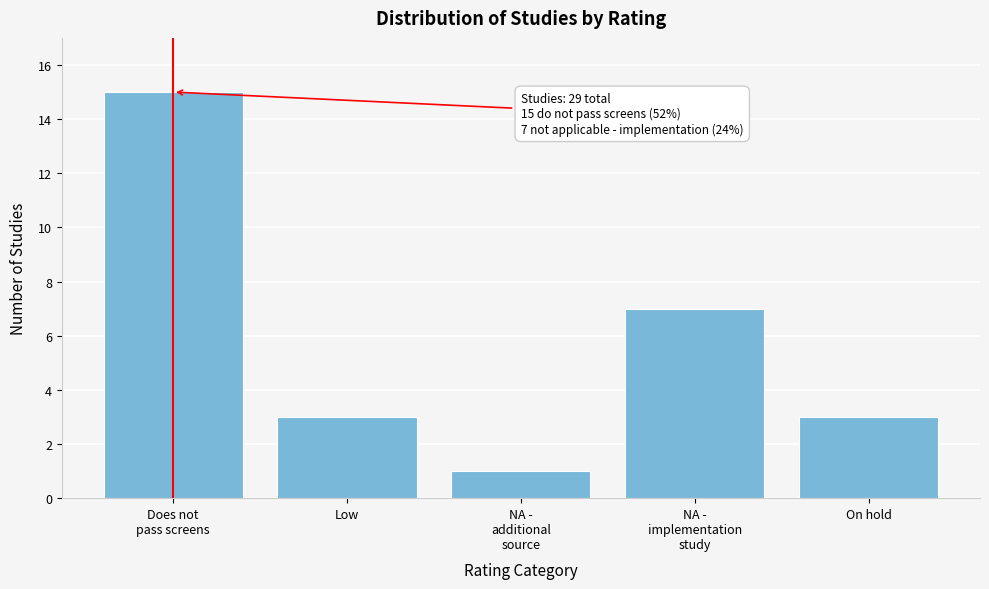

Reading left to right, list all the values displayed in this chart.

15	3	1	7	3